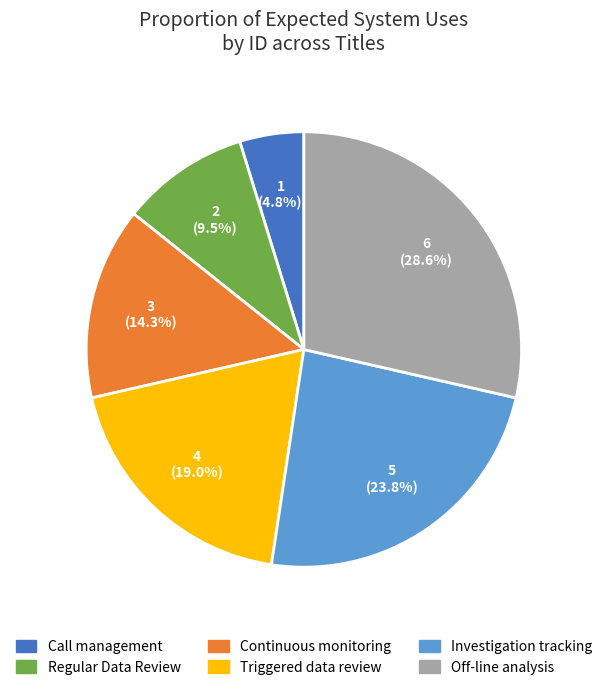

Is there a majority slice in this chart?

No